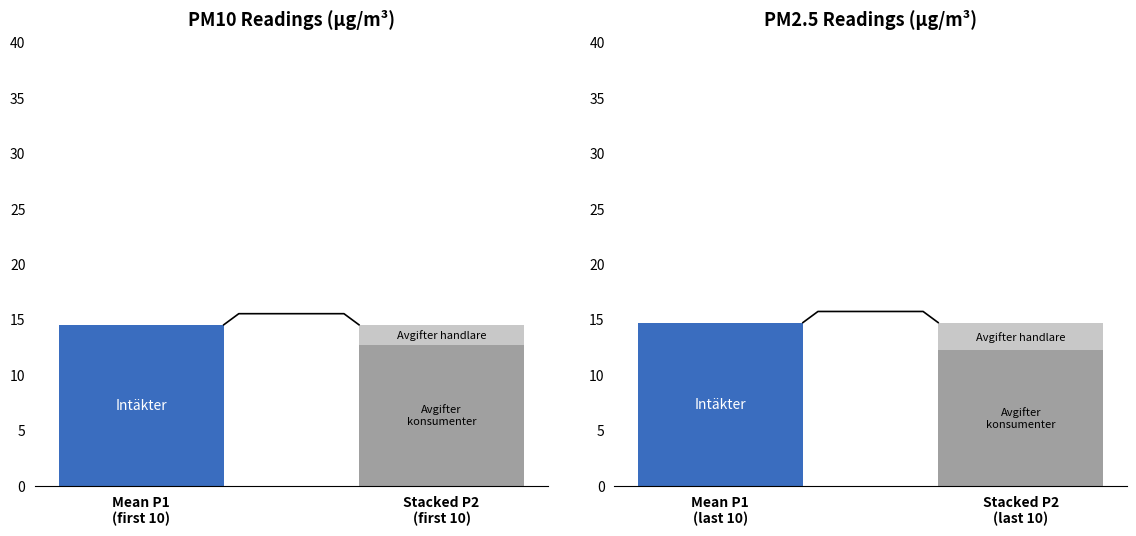

Which series has the largest total across all categories?

P1